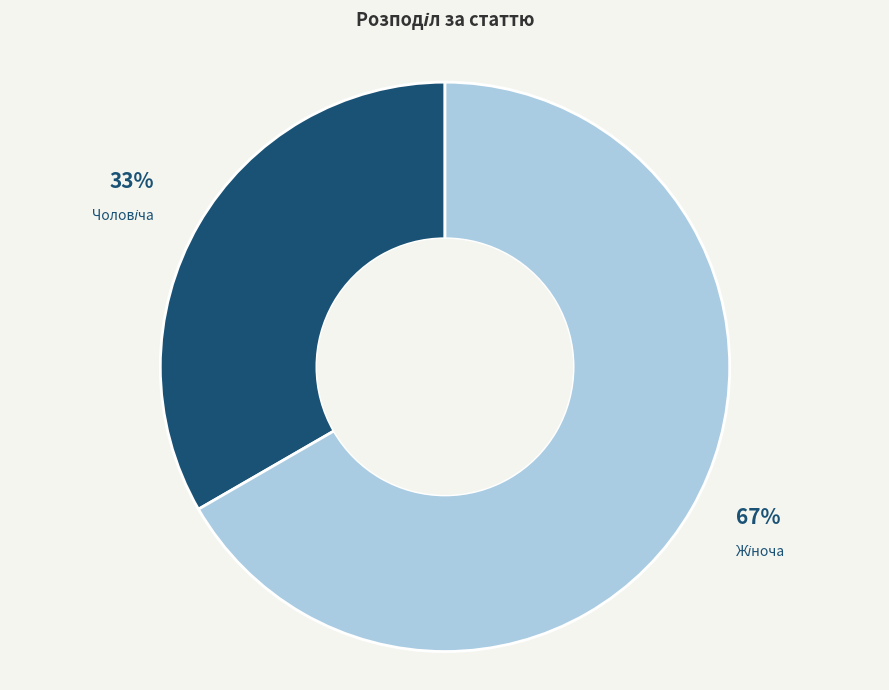

To the nearest percent, what is the average slice percentage?

50%